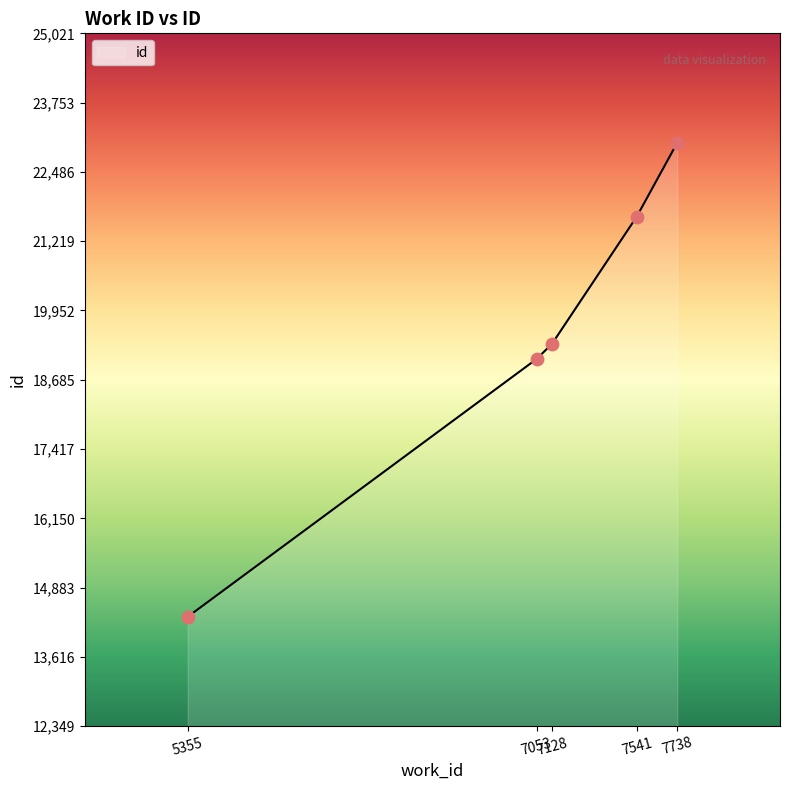

What is the ratio of the value at 7053 to the value at 5355?

1.3